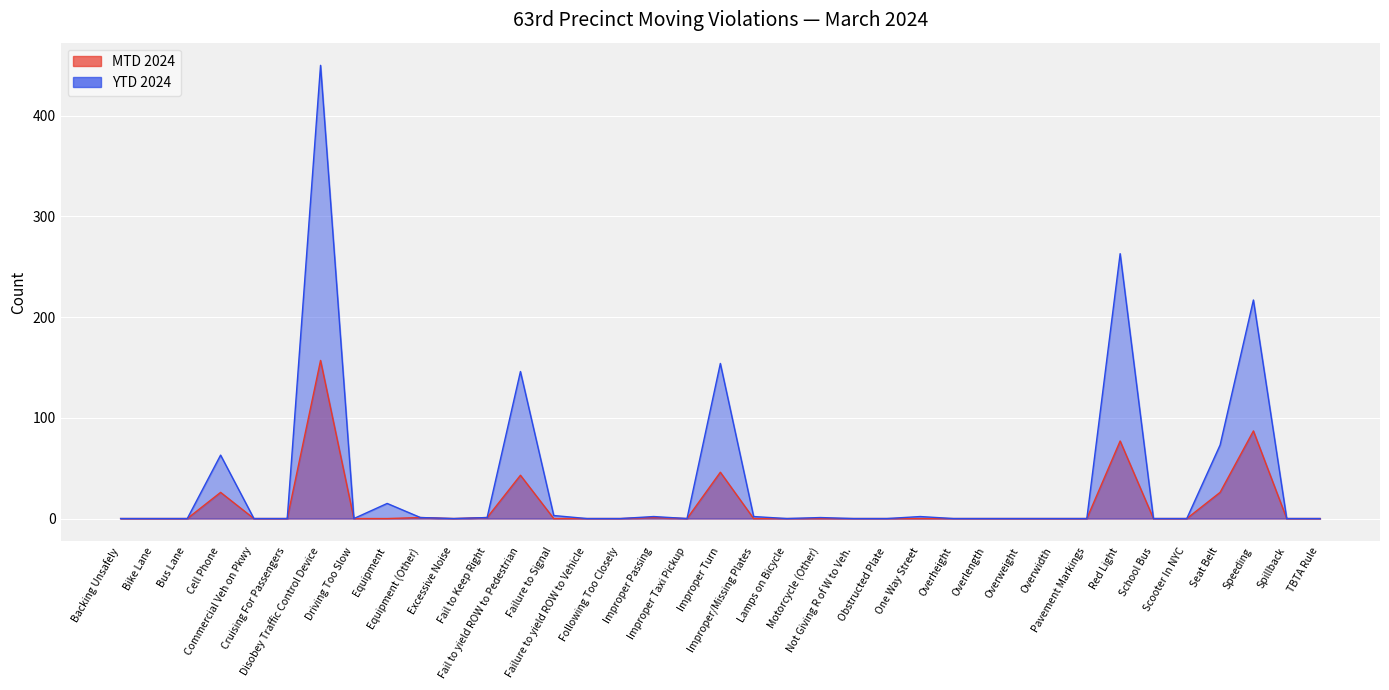

Which series has the largest total across all categories?

YTD 2024